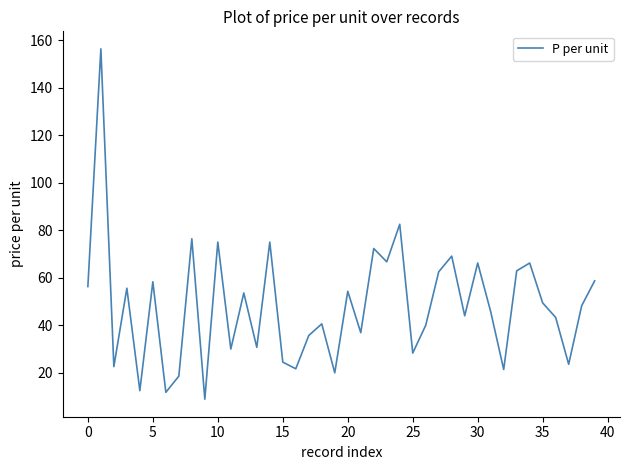

What is the minimum value shown in the chart?

8.9